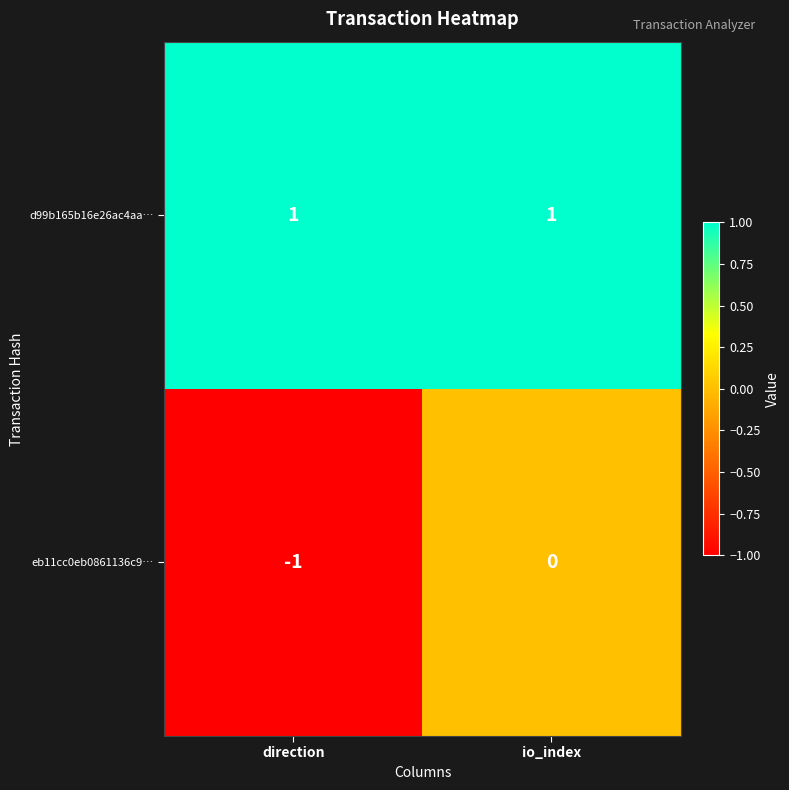

Reading right to left, list all the values displayed in this chart.

d99b165b16e26ac4aa…: io_index=1	direction=1
eb11cc0eb0861136c9…: io_index=0	direction=-1